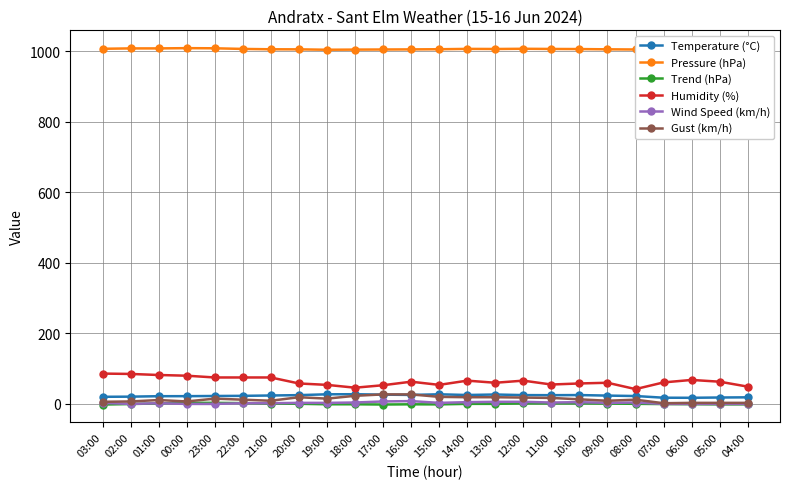

How many categories are shown in the chart?

24